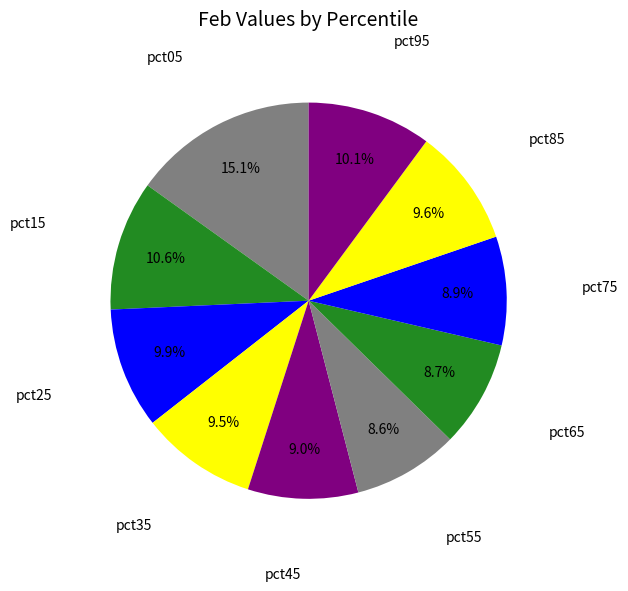

Which slice is the largest?

pct05